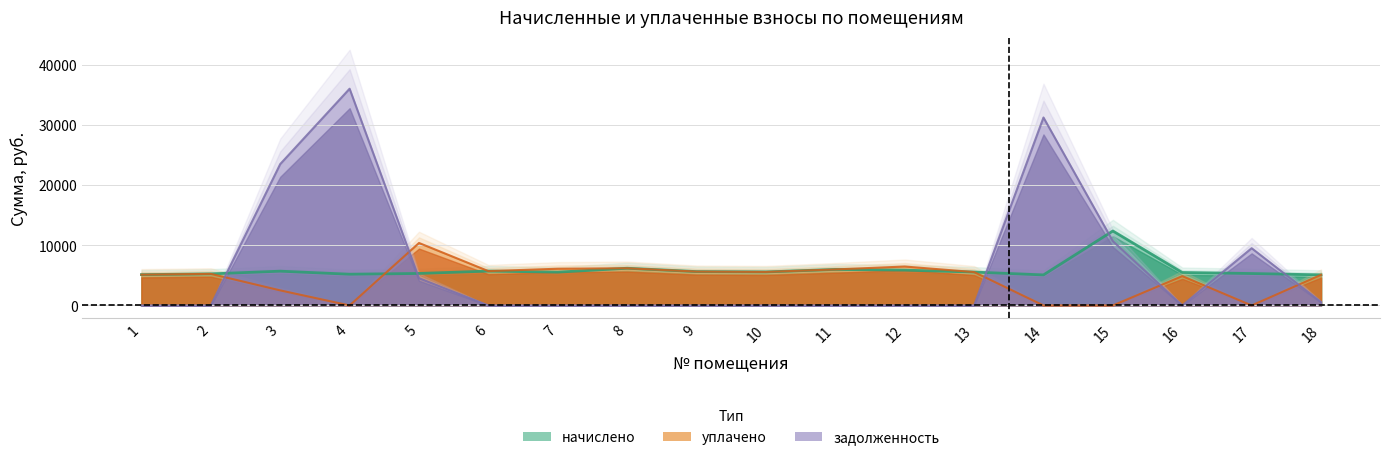

What value does the уплачено series have at 12?

6464.3